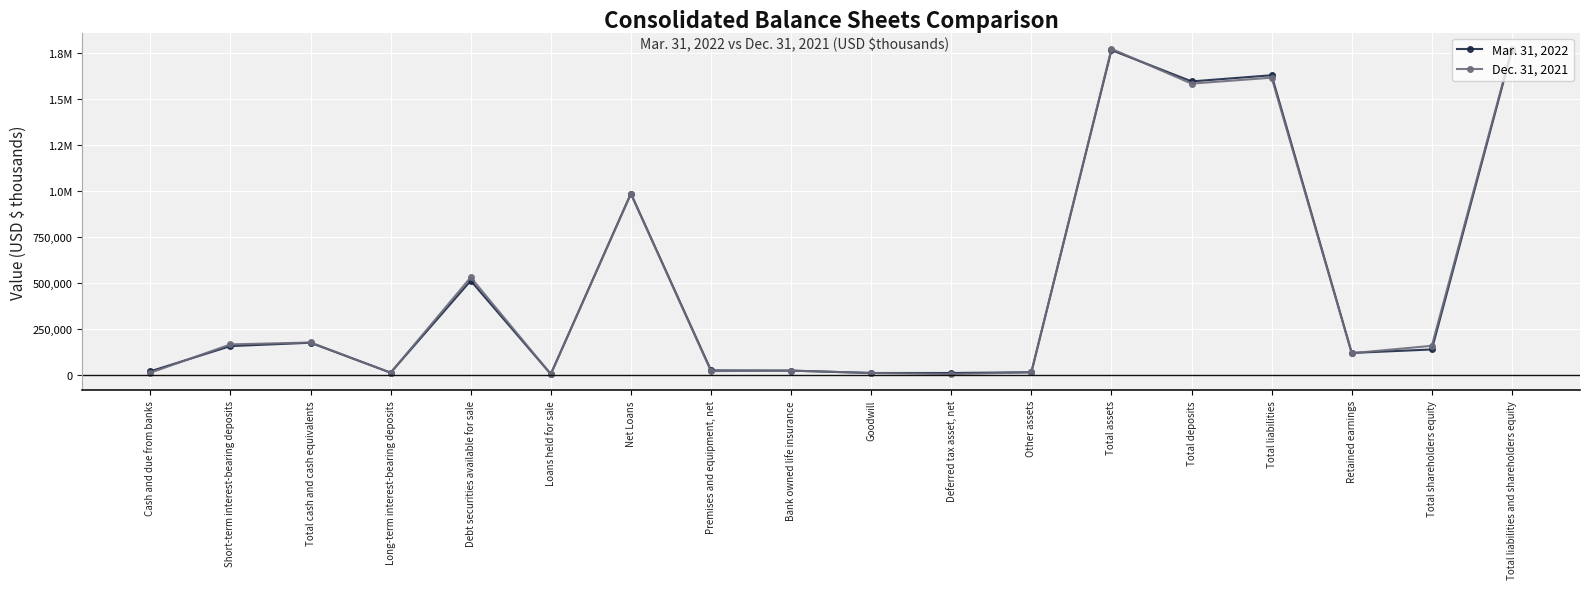

What is the label of the 9th point from the right?

Goodwill